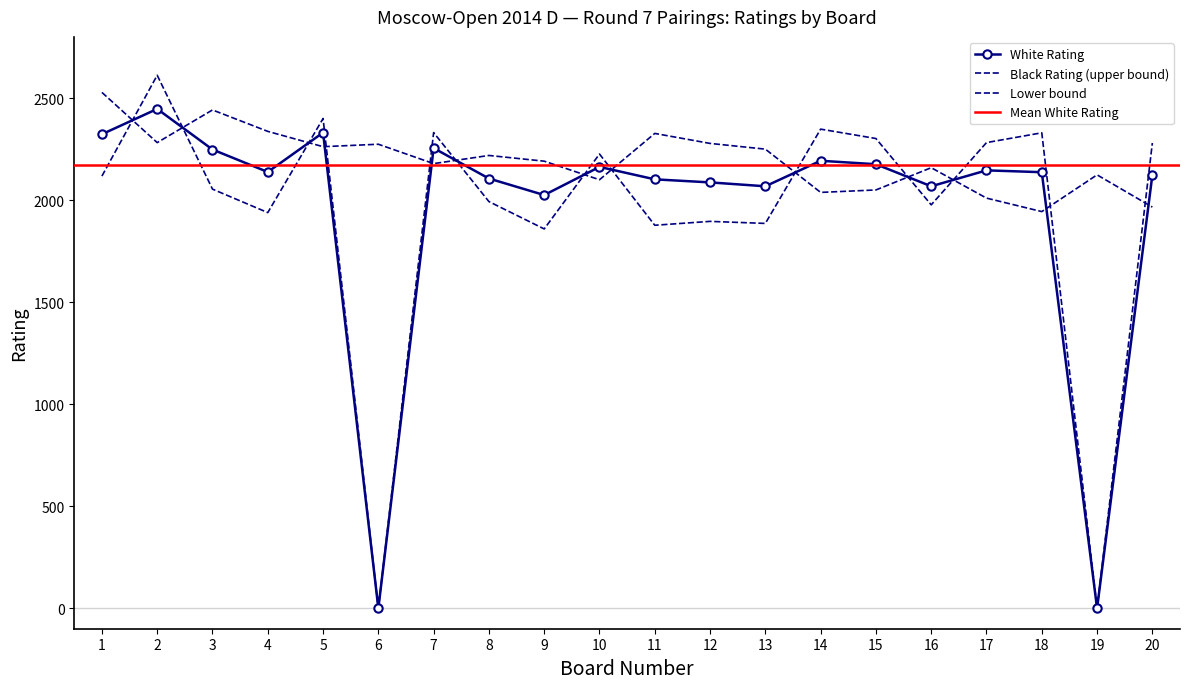

Where is the first local minimum for White Rating (upper)?

4